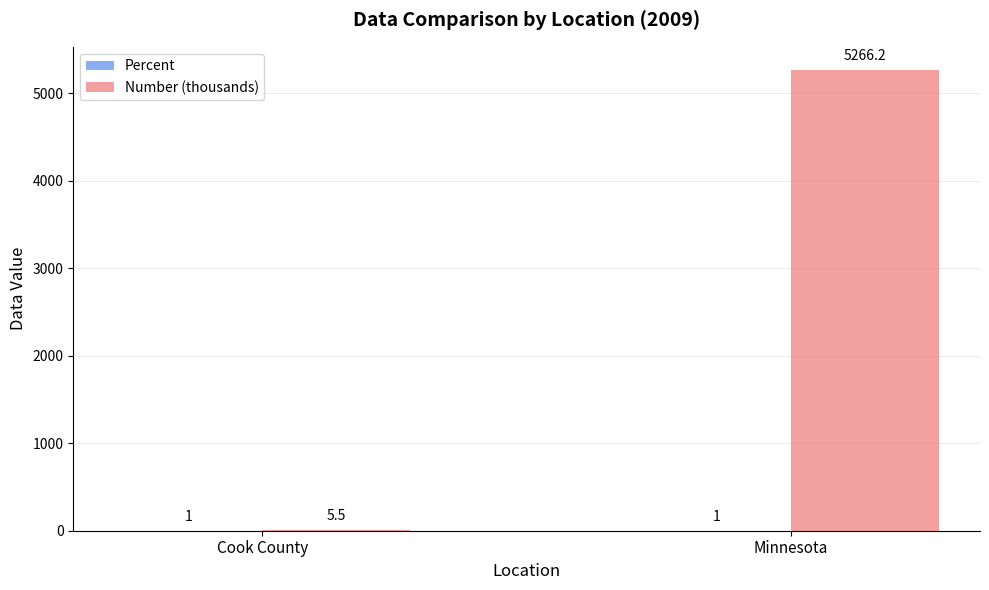

Between Cook County and Minnesota, which series saw the biggest shift?

Number (thousands)